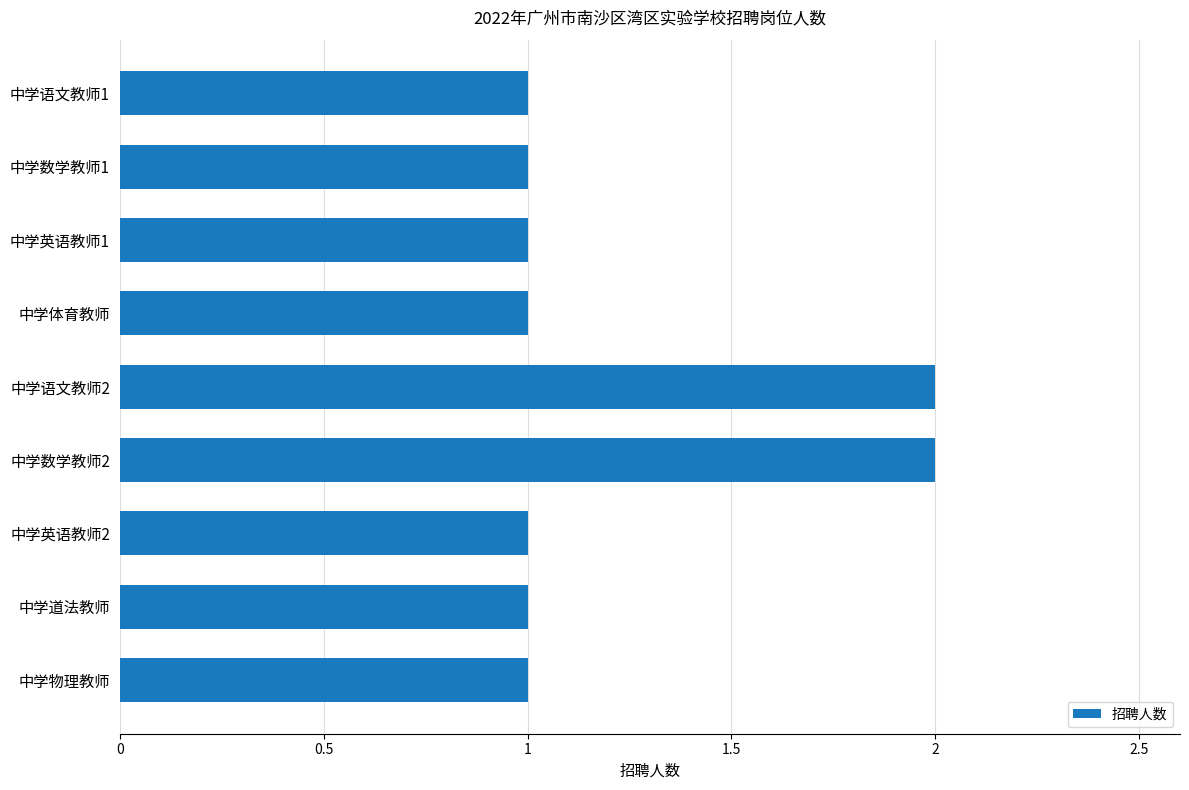

Count the number of data series in this chart.

1